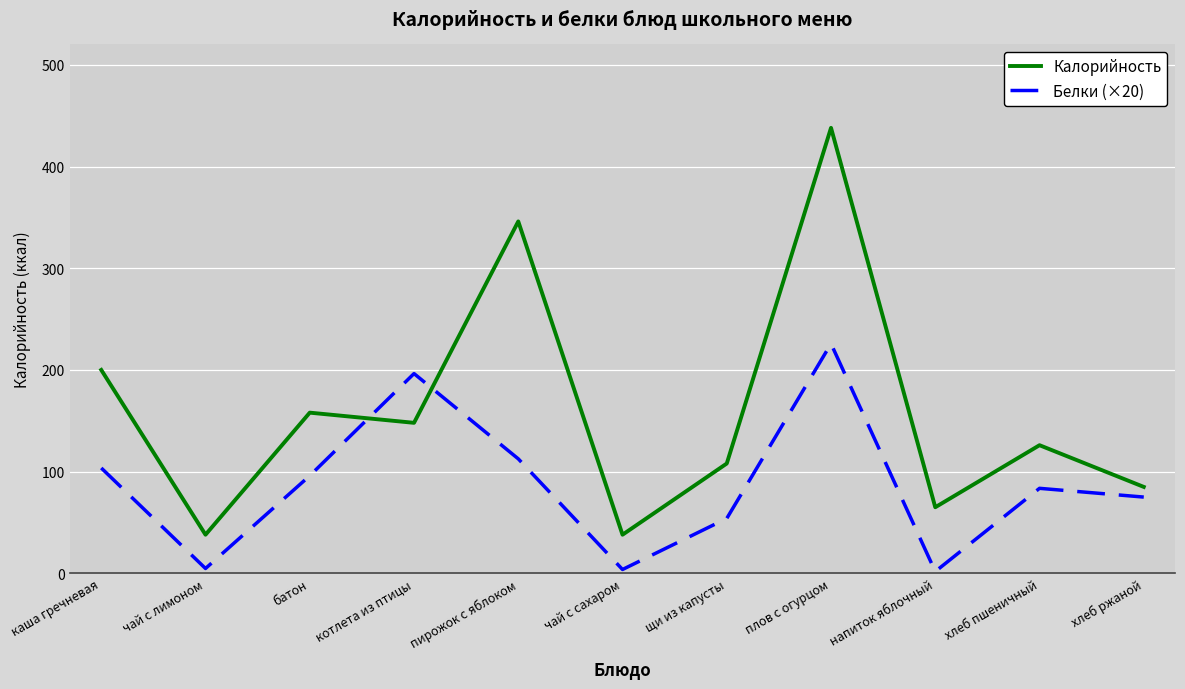

At пирожок с яблоком, list the series in order from smallest to largest.

Белки (×20), Калорийность